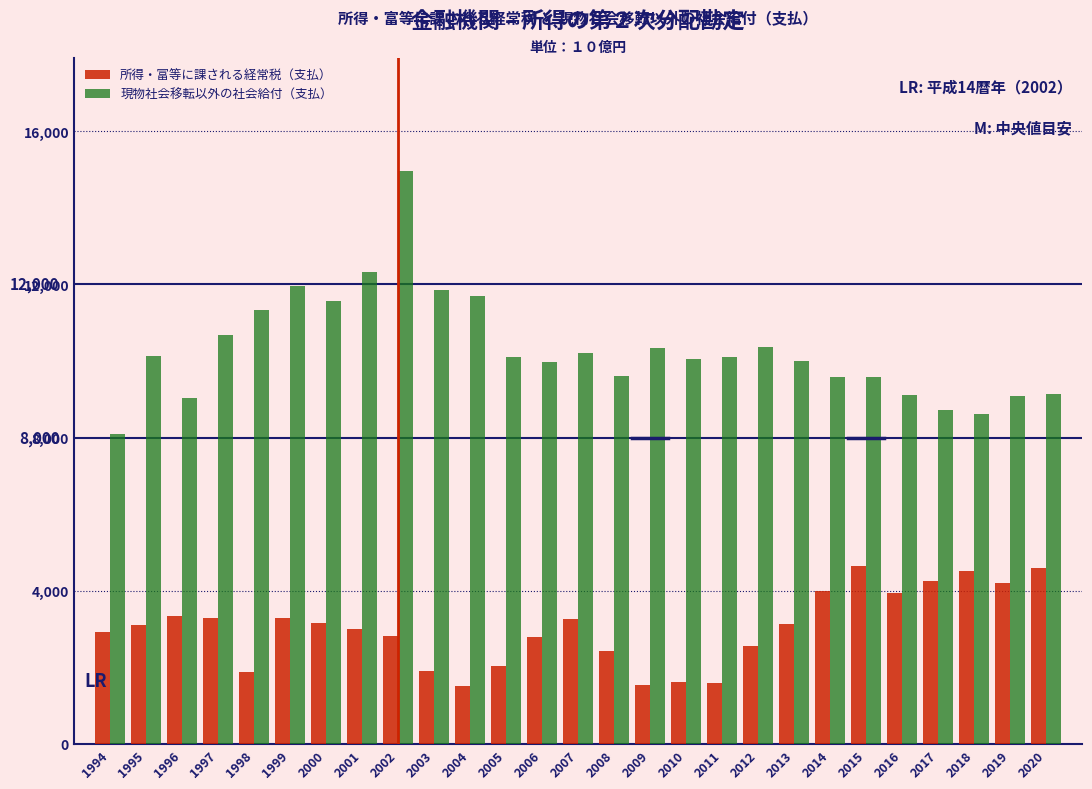

What is the sum of all 所得・富等に課される経常税（支払） values?

81369.8